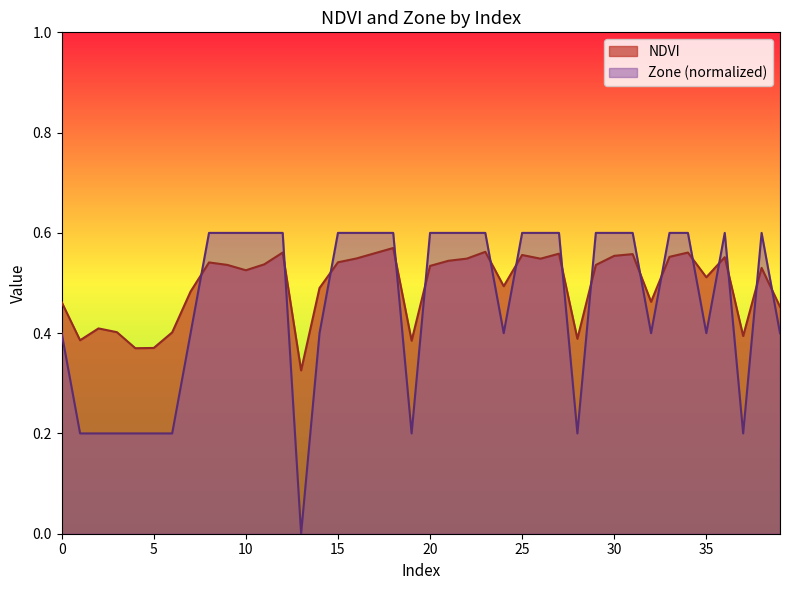

Does the chart have visible grid lines?

No